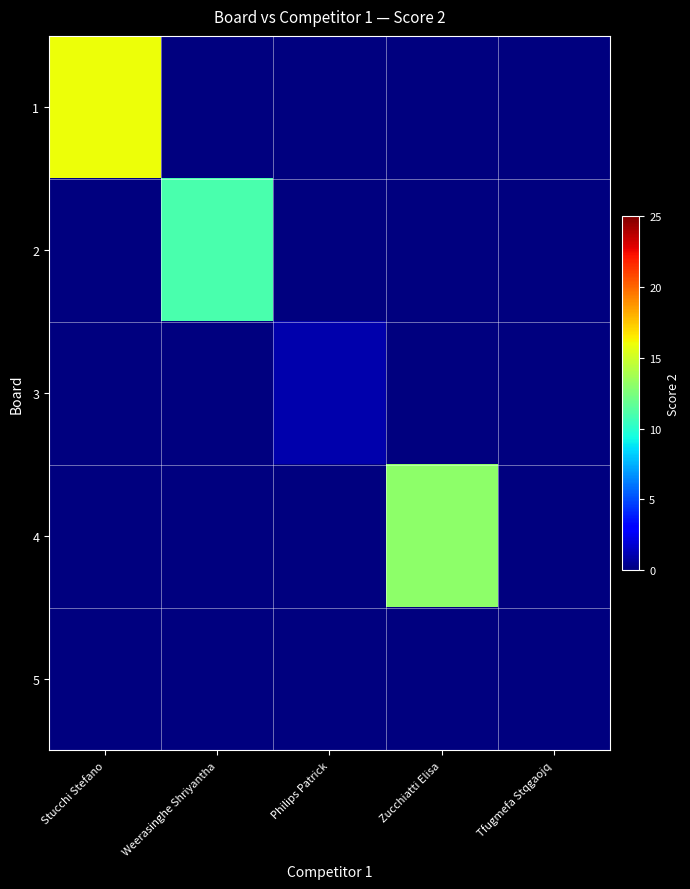

Which series has the largest range (max minus min)?

1